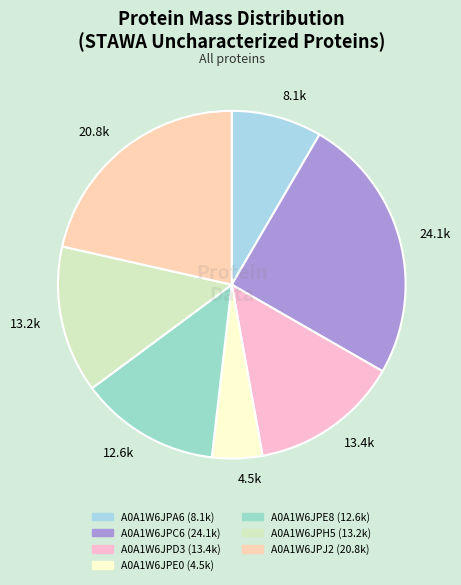

Which category has the biggest portion of the pie?

24.1k